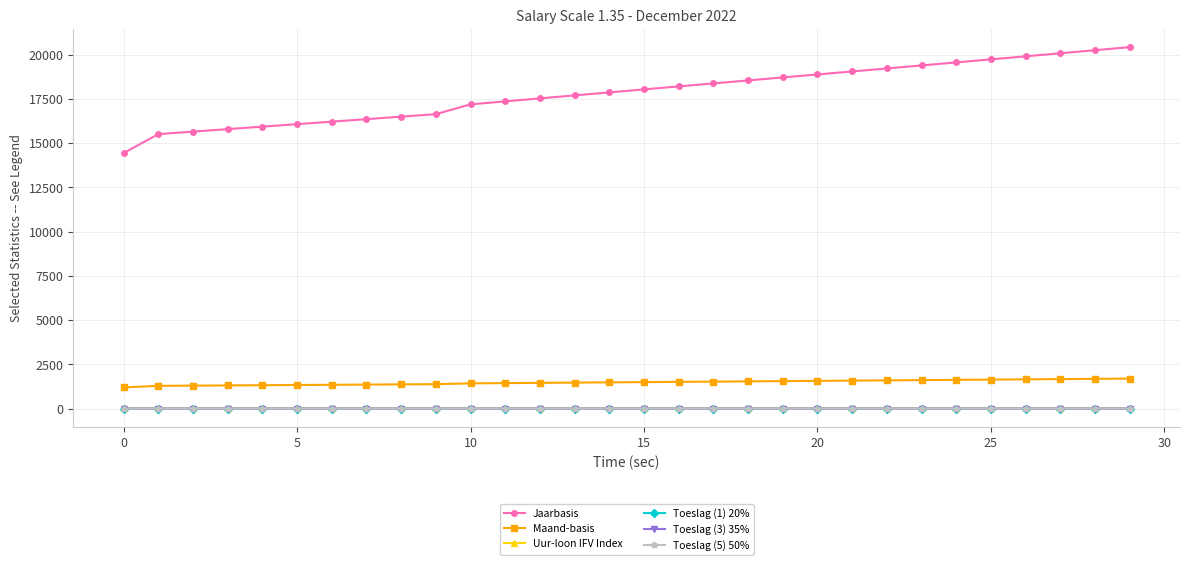

True or false: Maand-basis and Toeslag (1) 20% cross at least once.

False